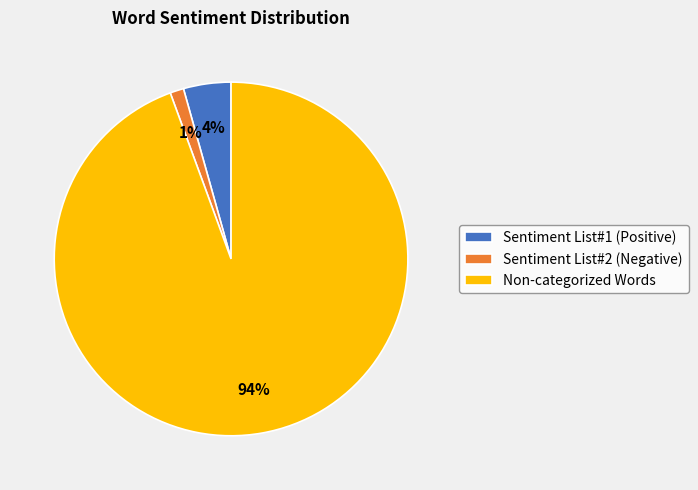

How many slices are in this pie chart?

3